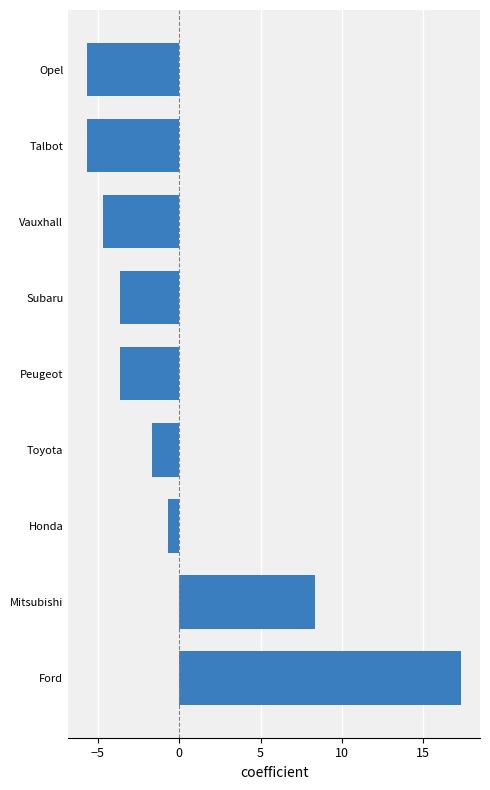

How many negative values are there?

7